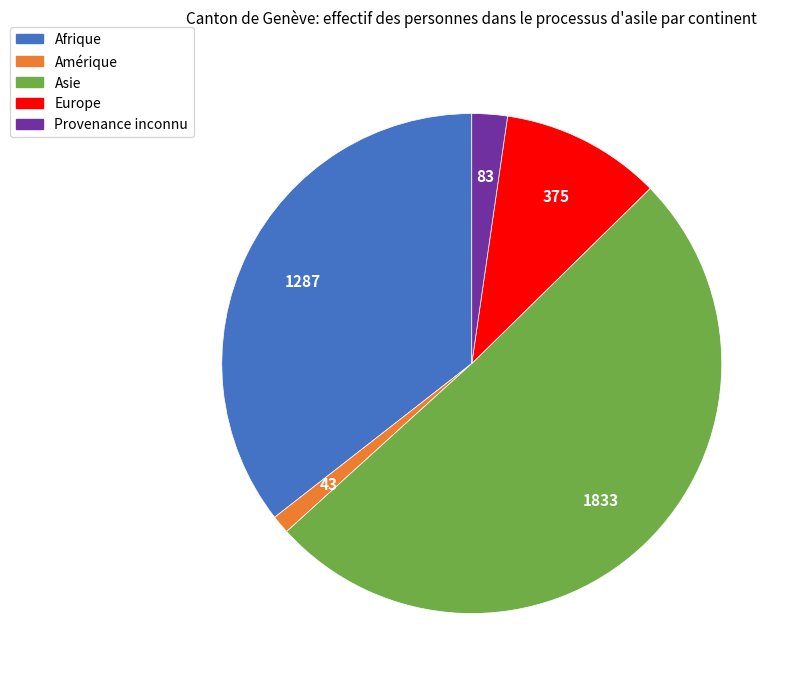

Does any single category account for the majority?

Yes